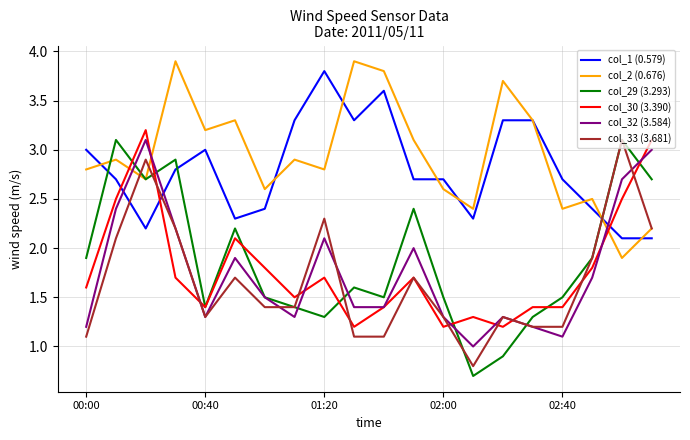

Does the chart display data point markers on the line(s)?

No